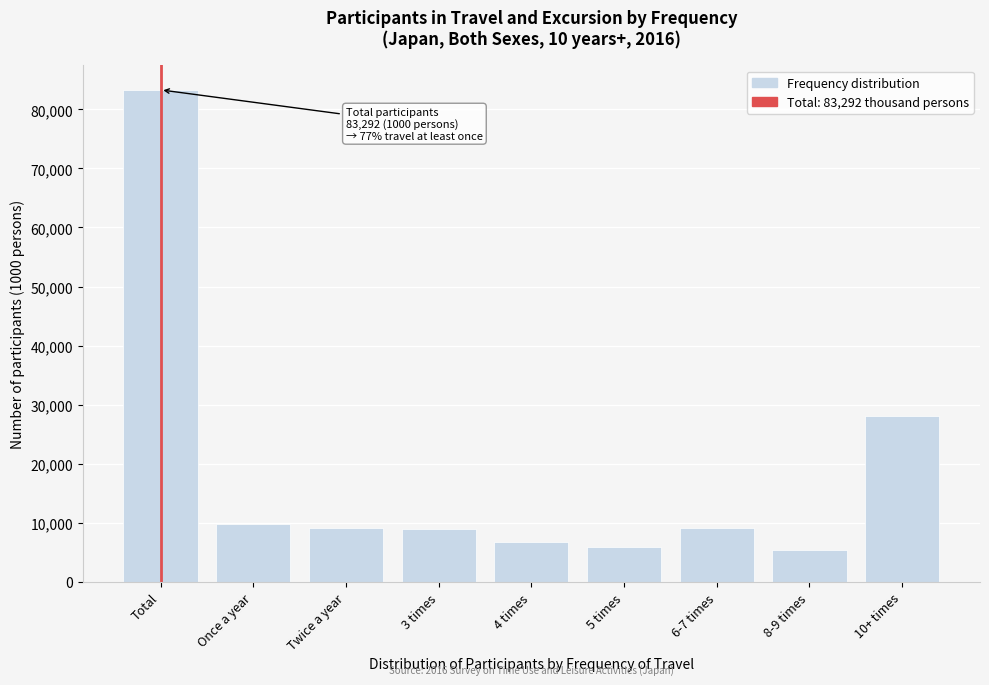

At which label is the value closest to 44330?

10+ times